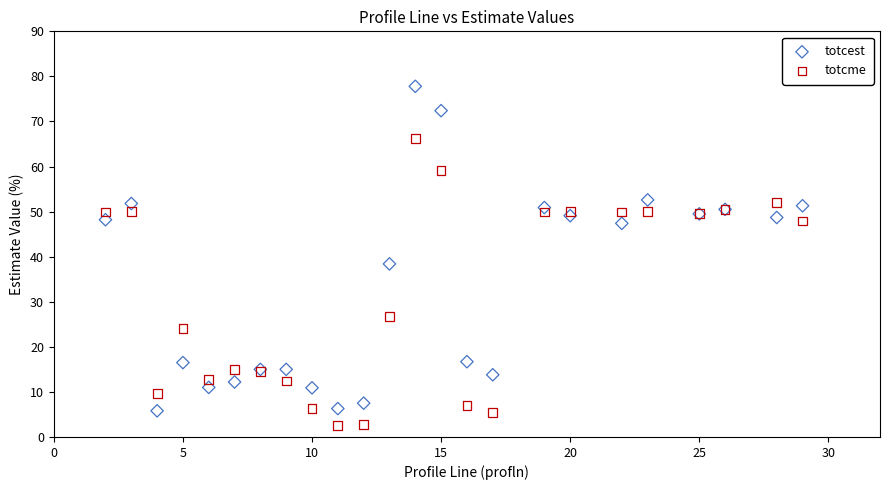

What are all the series names shown in the legend?

totcest, totcme